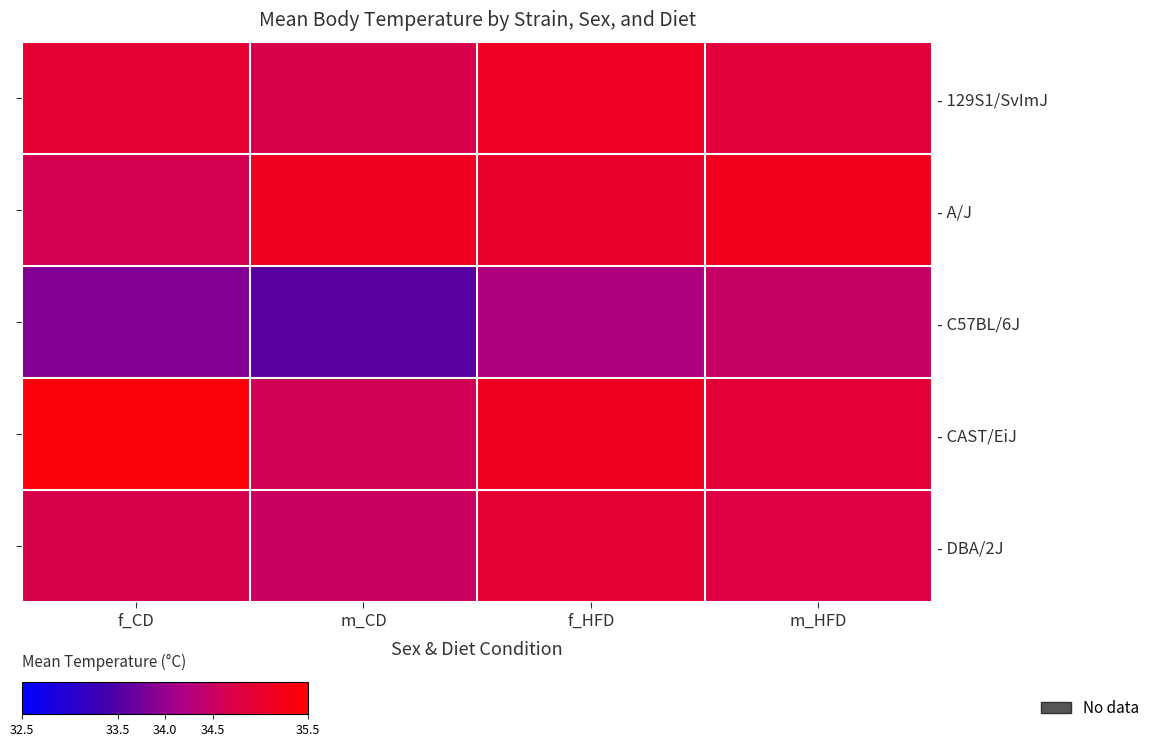

What is the difference between the - CAST/EiJ values at m_HFD and f_CD?

0.5